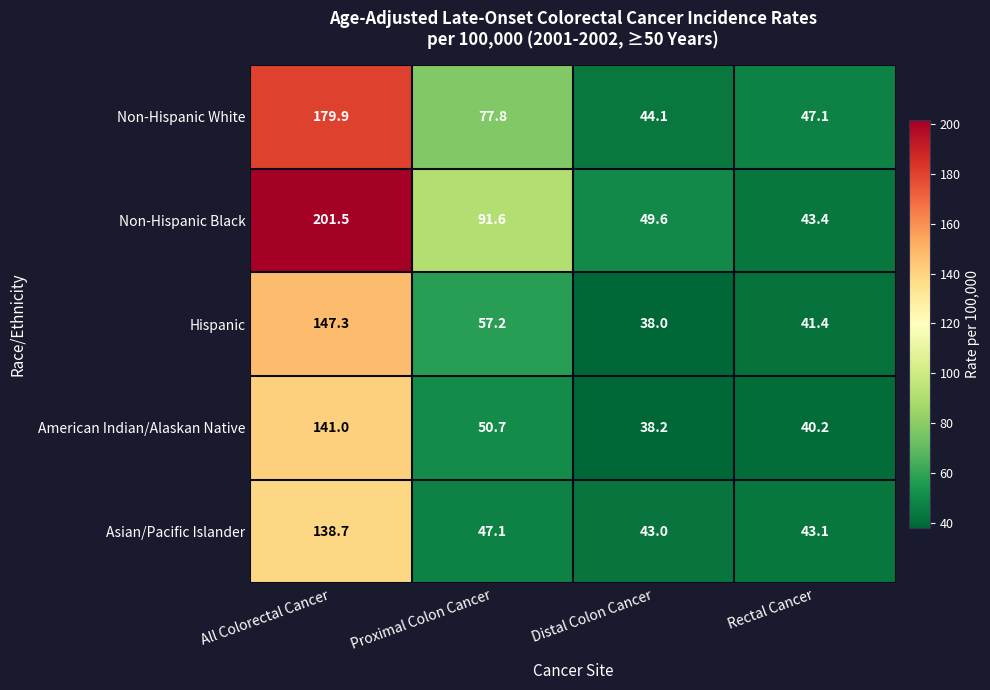

How many data points in Non-Hispanic Black are less than 91?

2